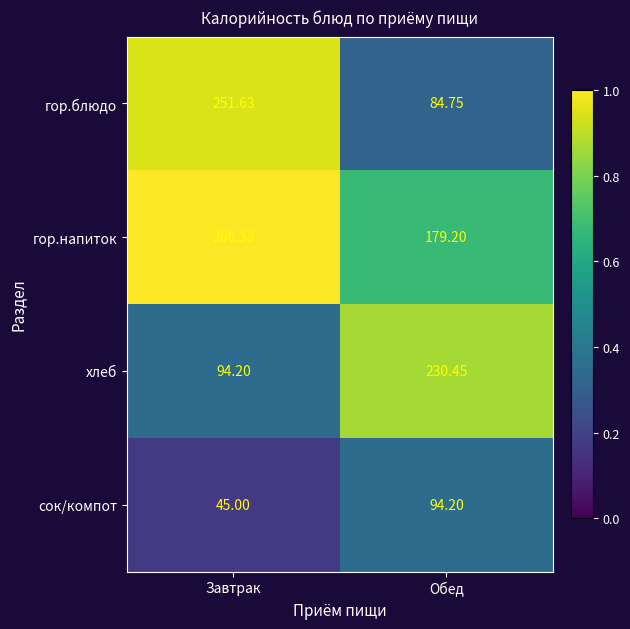

What is the total value across all series at Обед?

588.6